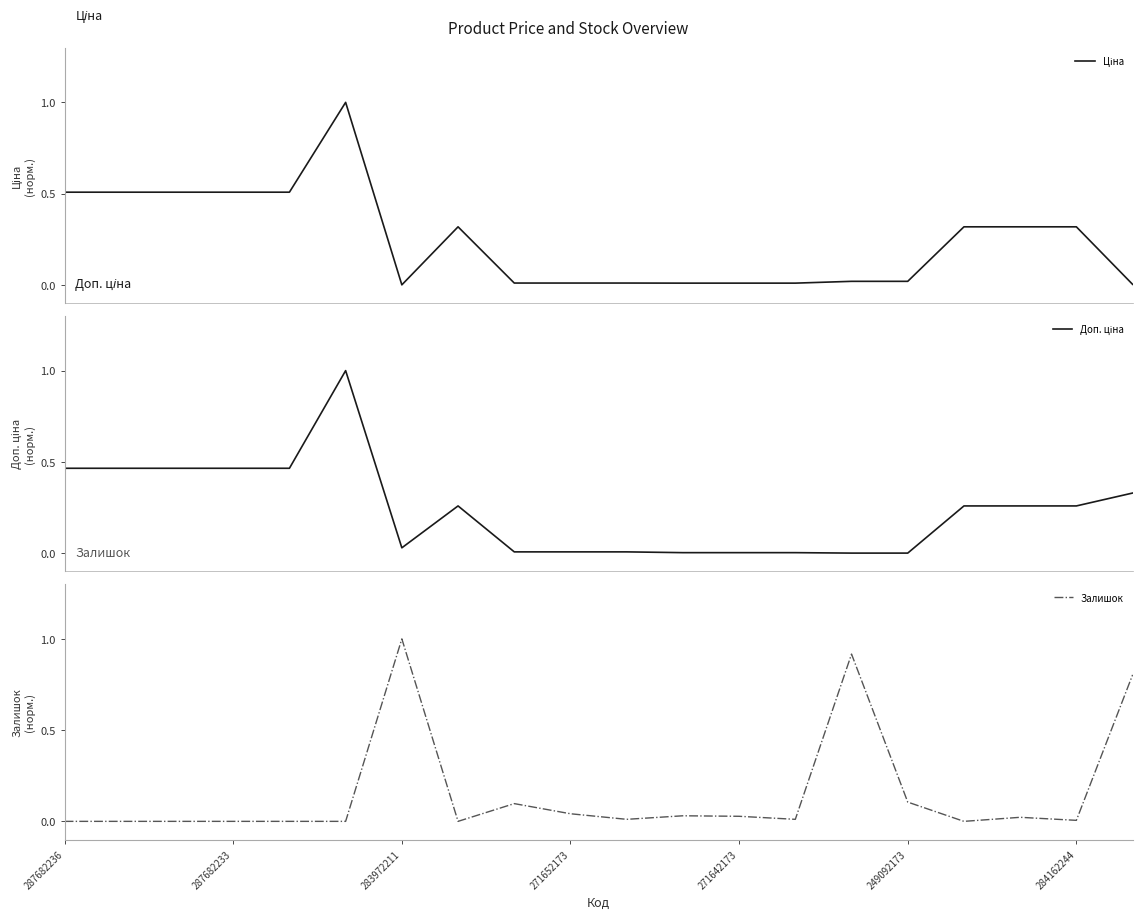

What is the highest value of the Залишок series?

1.0